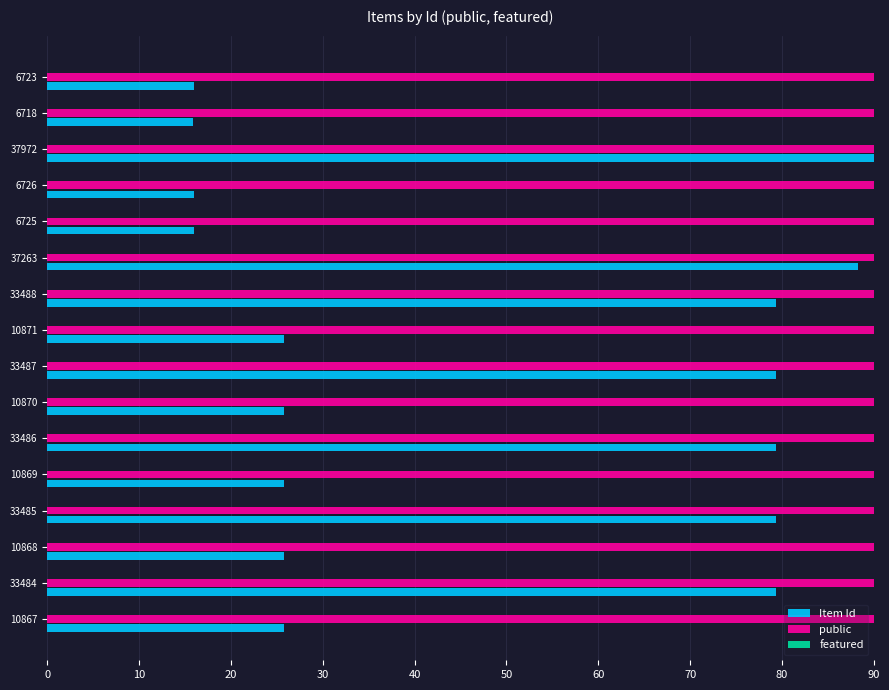

Is the value of Item Id at 6725 greater than the value of public at 10867?

No